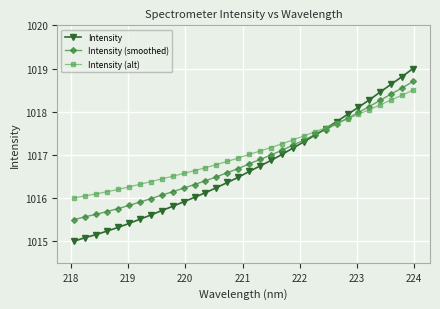

What is the difference between the maximum and minimum values in the Intensity (smoothed) series?

3.2